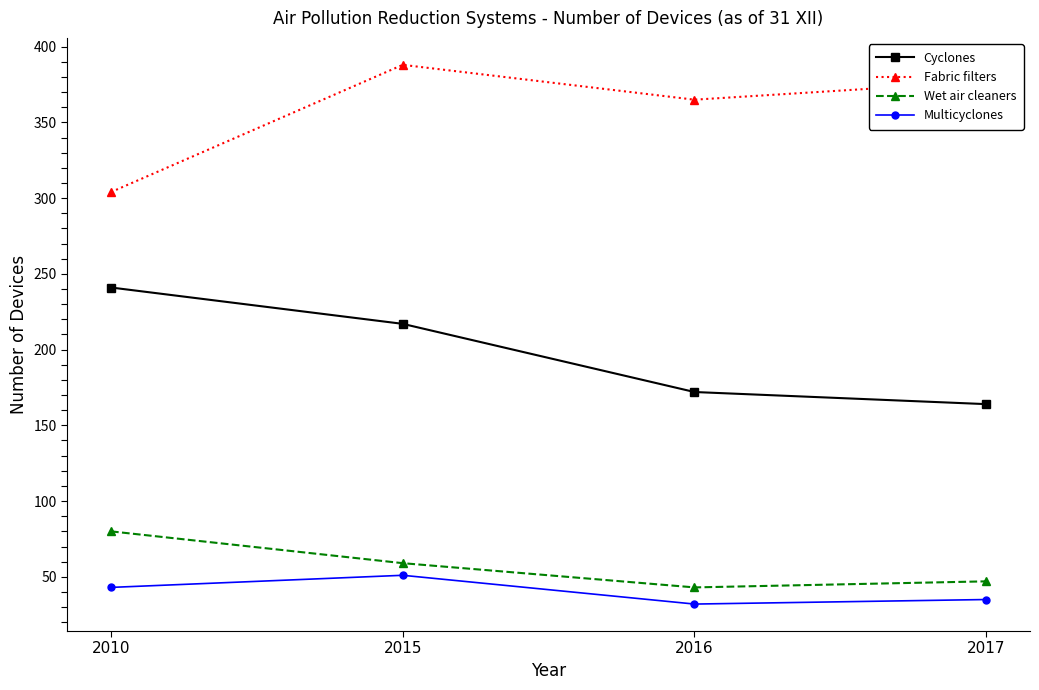

Which series has the largest total across all categories?

Fabric filters